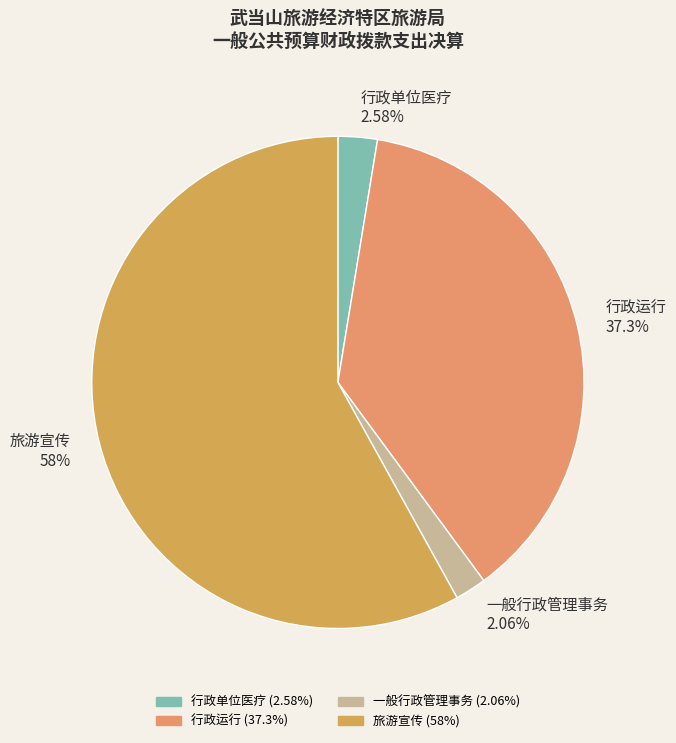

Rank the categories by value from highest to lowest.

旅游宣传, 行政运行, 行政单位医疗, 一般行政管理事务